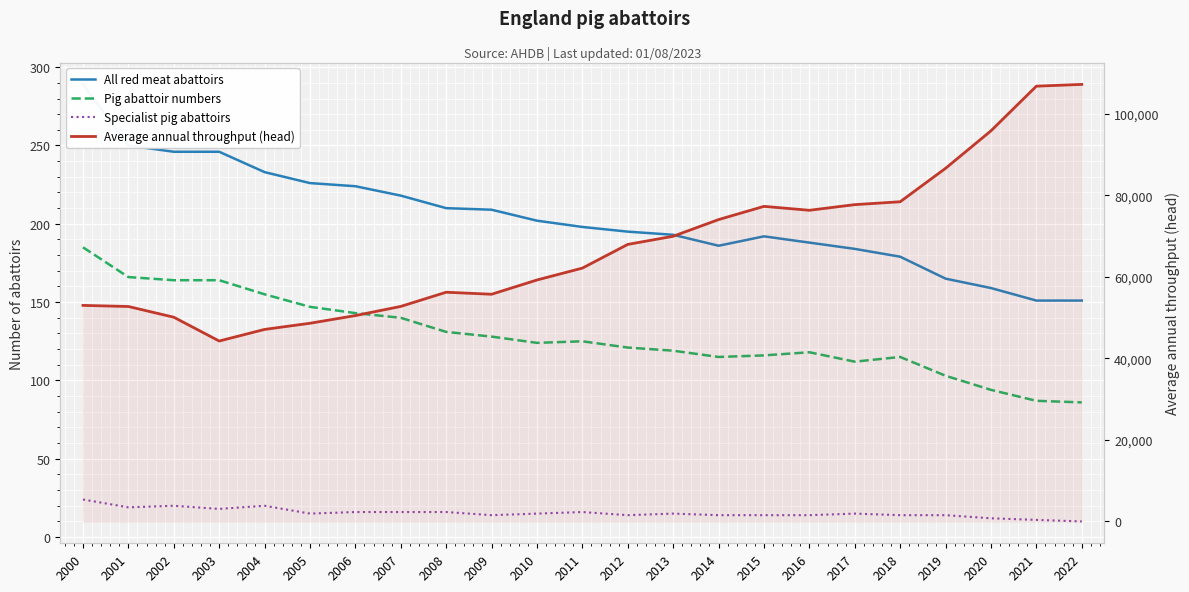

Reading left to right, what are all the values shown in this chart?

All red meat abattoirs: 289.0	250.0	246.0	246.0	233.0	226.0	224.0	218.0	210.0	209.0	202.0	198.0	195.0	193.0	186.0	192.0	188.0	184.0	179.0	165.0	159.0	151.0	151.0
Pig abattoir numbers: 185.0	166.0	164.0	164.0	155.0	147.0	143.0	140.0	131.0	128.0	124.0	125.0	121.0	119.0	115.0	116.0	118.0	112.0	115.0	103.0	94.0	87.0	86.0
Specialist pig abattoirs: 24.0	19.0	20.0	18.0	20.0	15.0	16.0	16.0	16.0	14.0	15.0	16.0	14.0	15.0	14.0	14.0	14.0	15.0	14.0	14.0	12.0	11.0	10.0
Average annual throughput (head): 53003.0	52731.7	50105.2	44263.6	47110.2	48620.4	50505.1	52754.1	56234.3	55738.0	59237.0	62152.0	67967.0	69965.0	74057.0	77299.0	76339.0	77723.0	78433.0	86638.0	95837.0	106789.0	107221.0